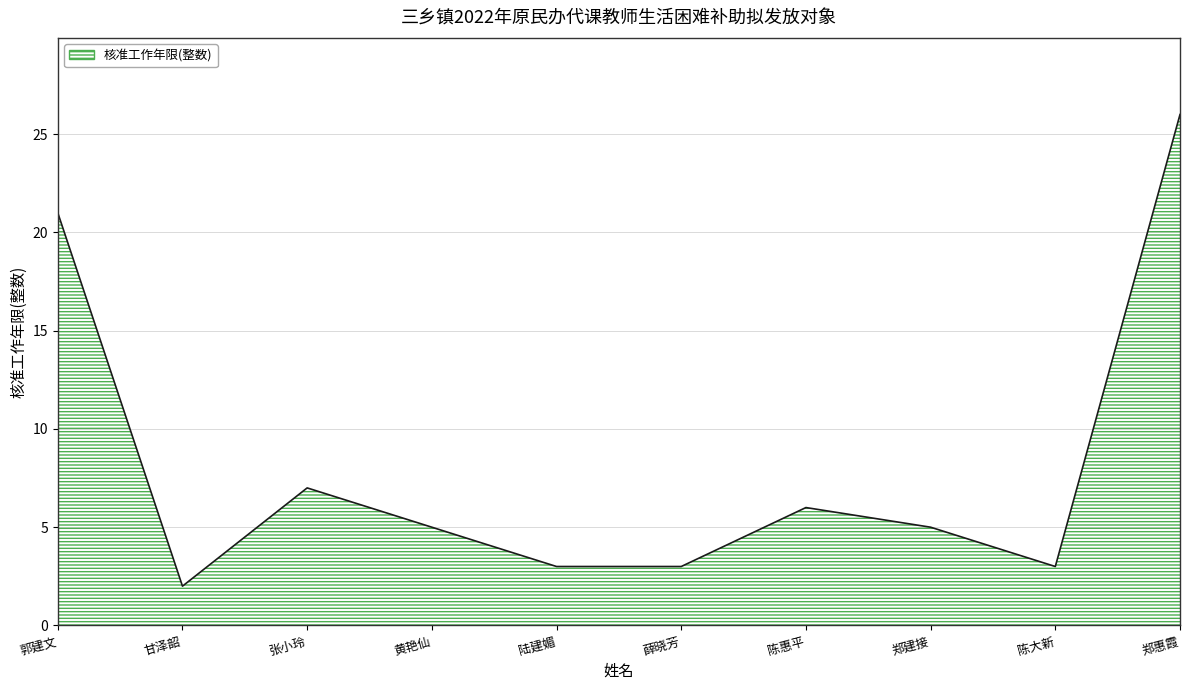

Which label corresponds to the smallest value in the chart?

甘泽韶